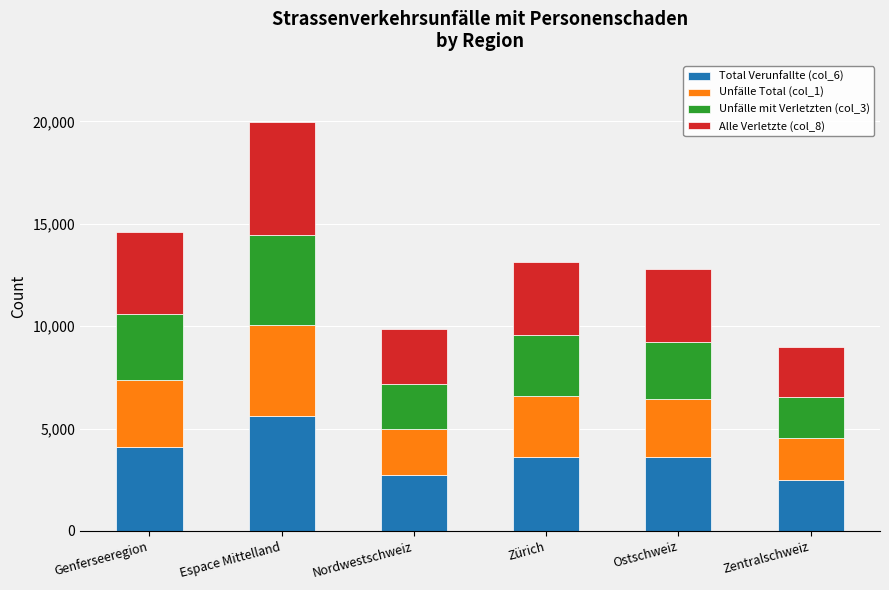

What is the lowest value of the Total Verunfallte (col_6) series?

2509